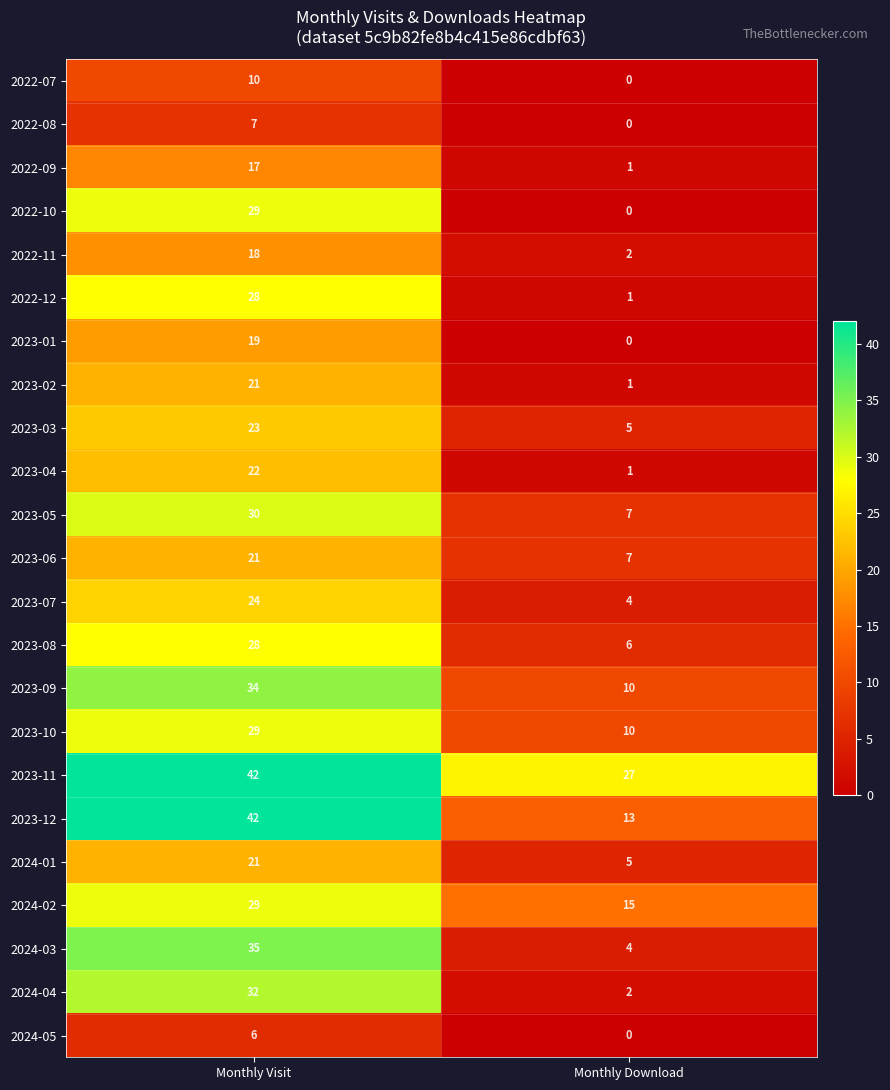

What is the spread (max minus min) of values at Monthly Visit?

36